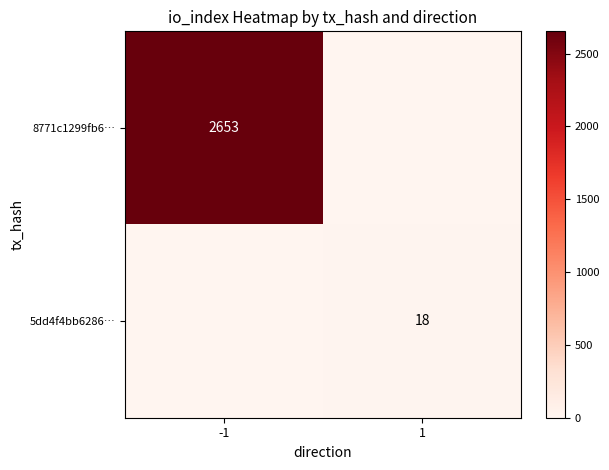

Is it true that 5dd4f4bb6286… equals 18 at 1?

True